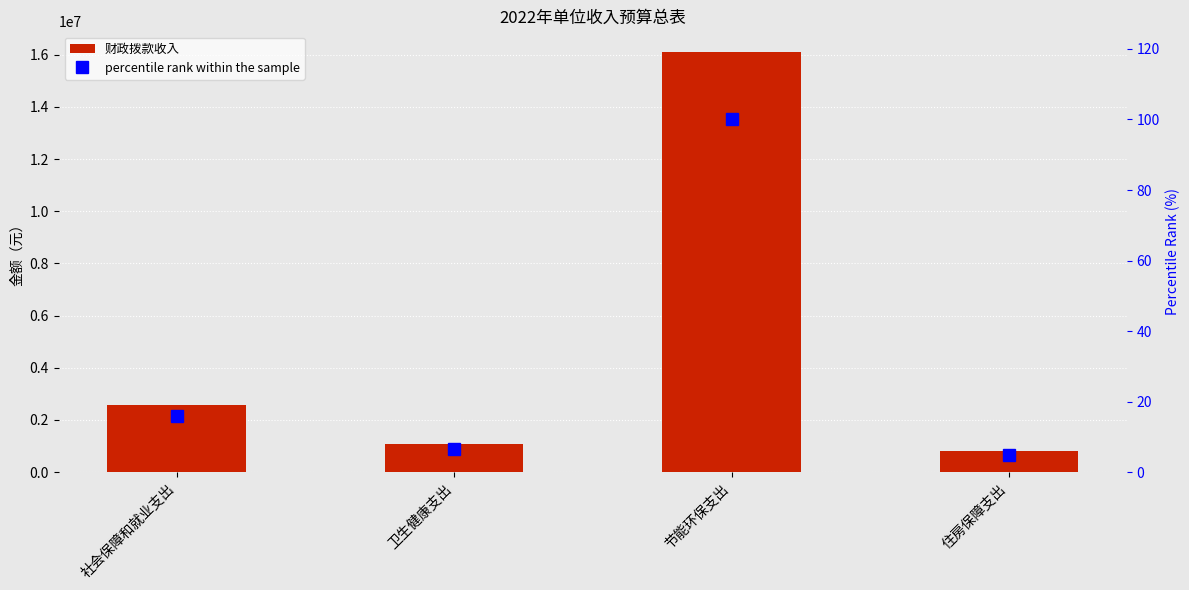

Where is percentile rank within the sample nearest to the value 52?

社会保障和就业支出